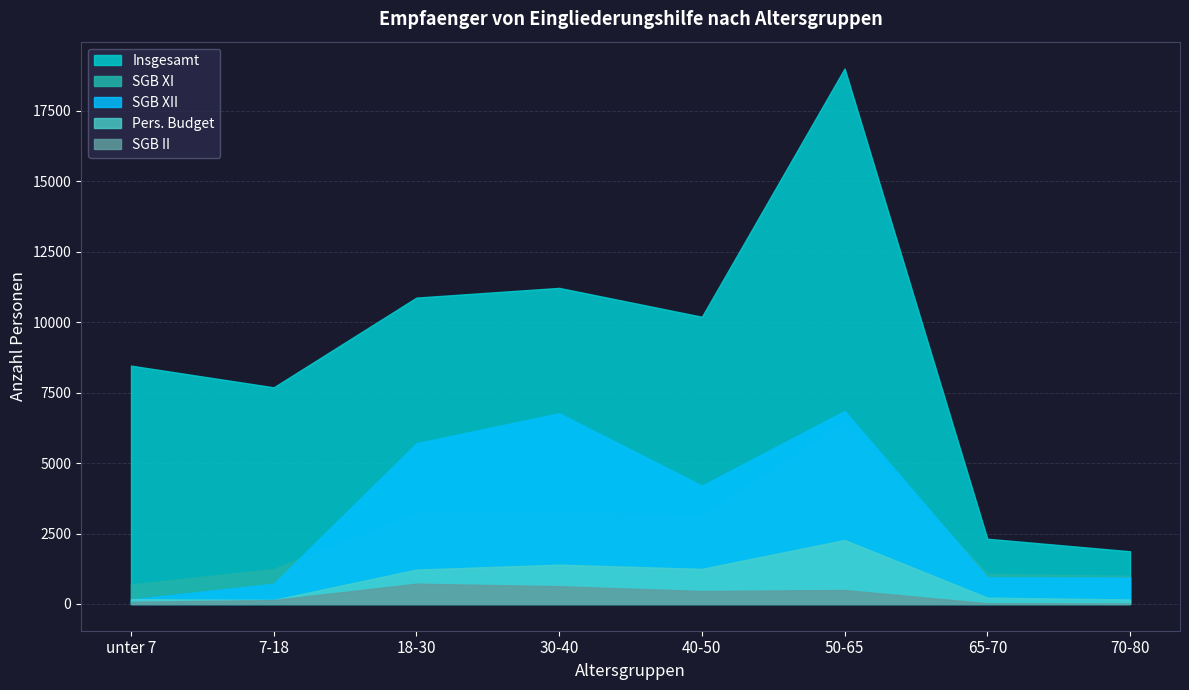

Does the chart have visible grid lines?

Yes